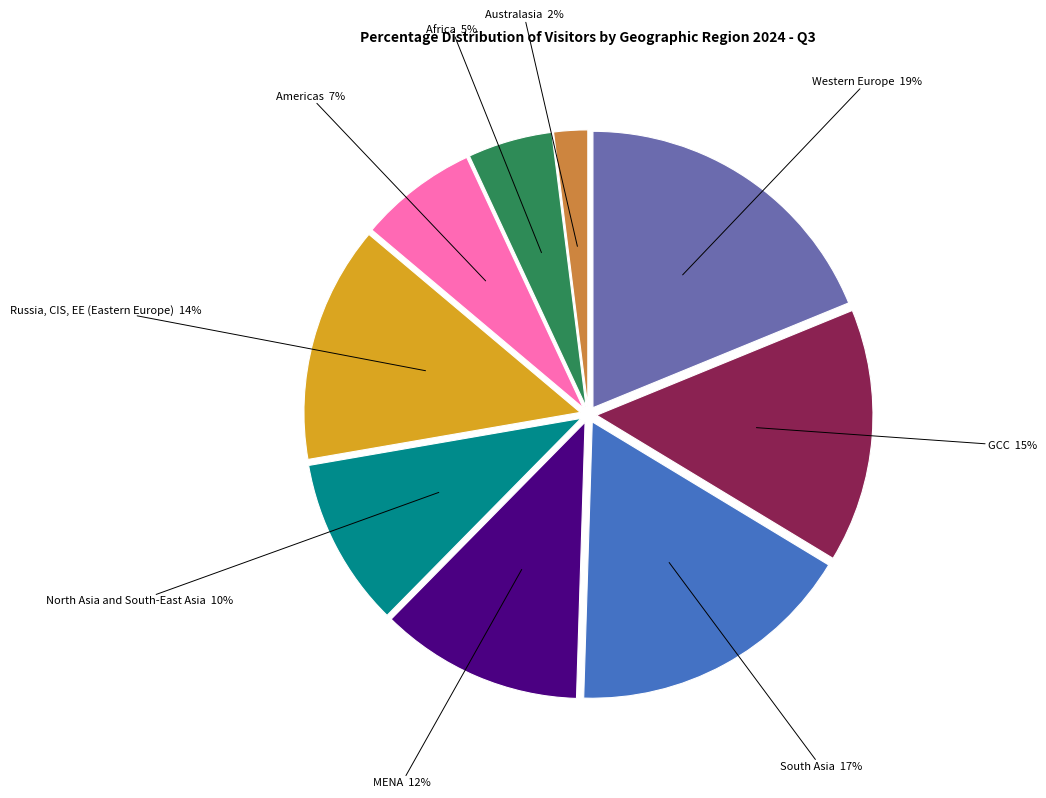

Does South Asia represent more than half of the total?

No